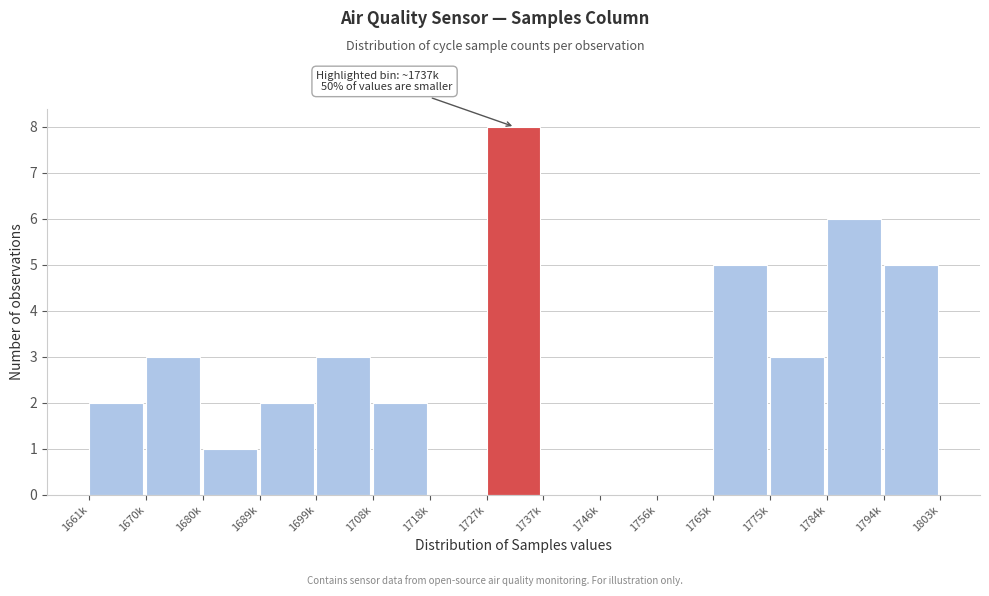

Reading left to right, what are all the values shown in this chart?

1661k=2	1670k=3	1680k=1	1689k=2	1699k=3	1708k=2	1718k=0	1727k=8	1737k=0	1746k=0	1756k=0	1765k=5	1775k=3	1784k=6	1794k=5